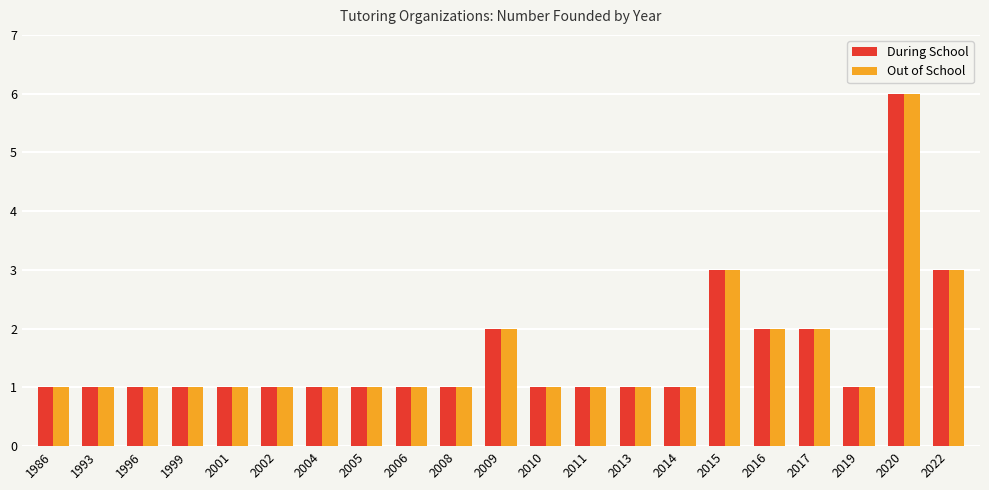

How many During School values are between 1 and 2?

18